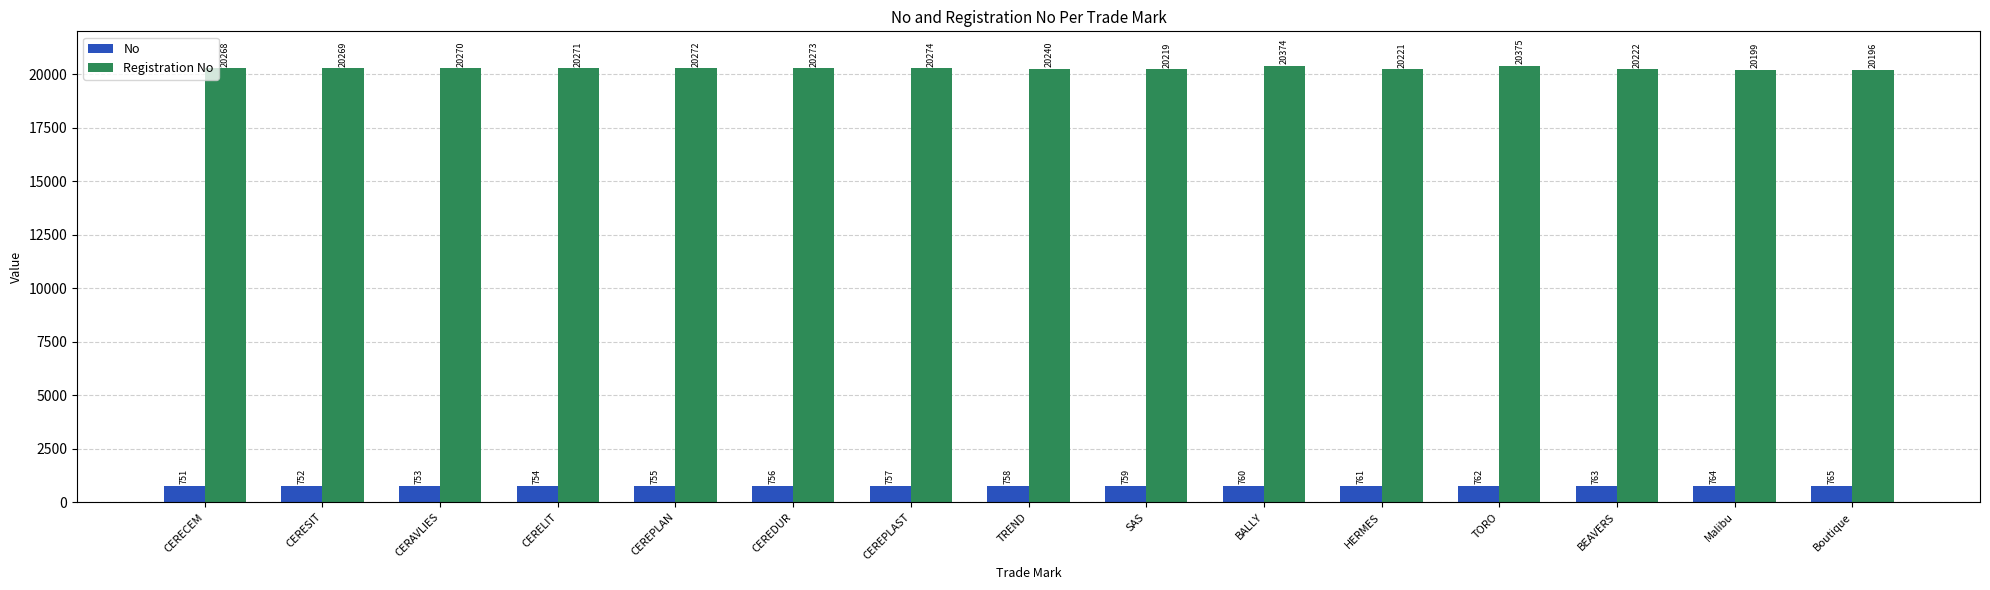

What is the maximum value for No?

765